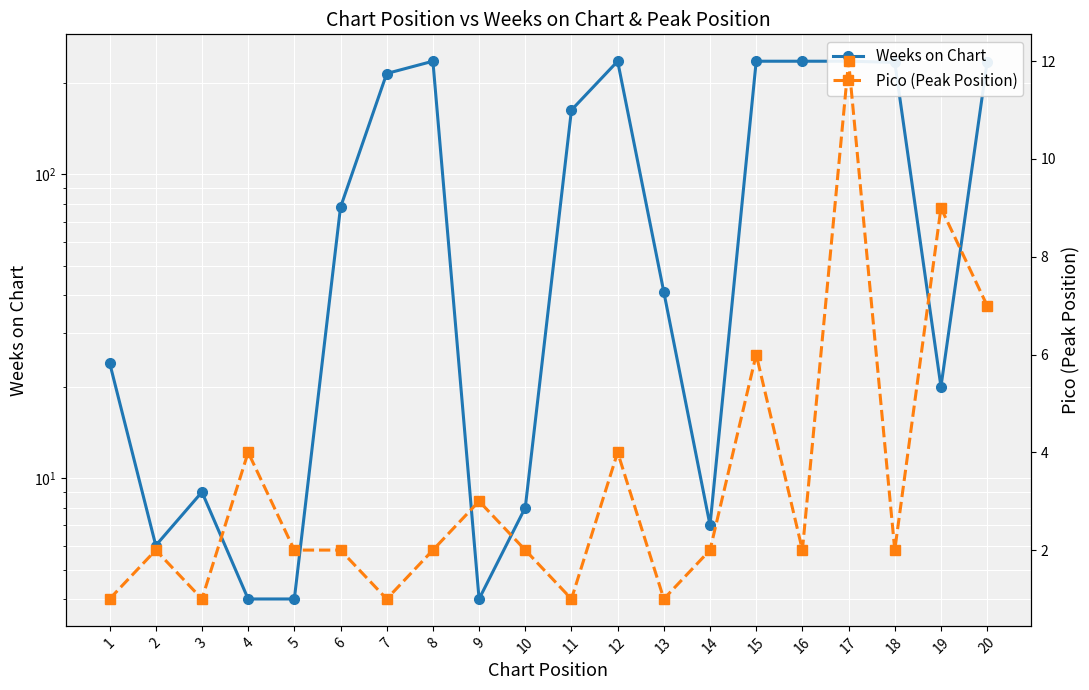

What is the greatest value displayed?

236